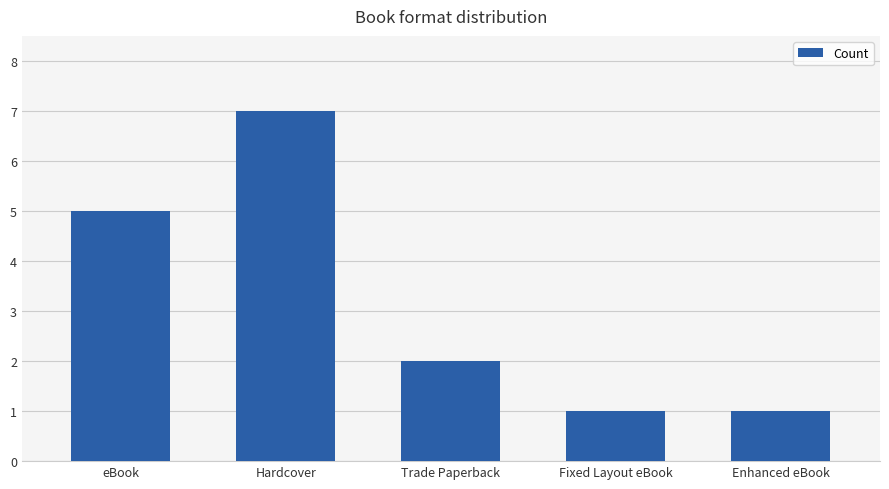

Which has a higher value, Fixed Layout eBook or Hardcover?

Hardcover